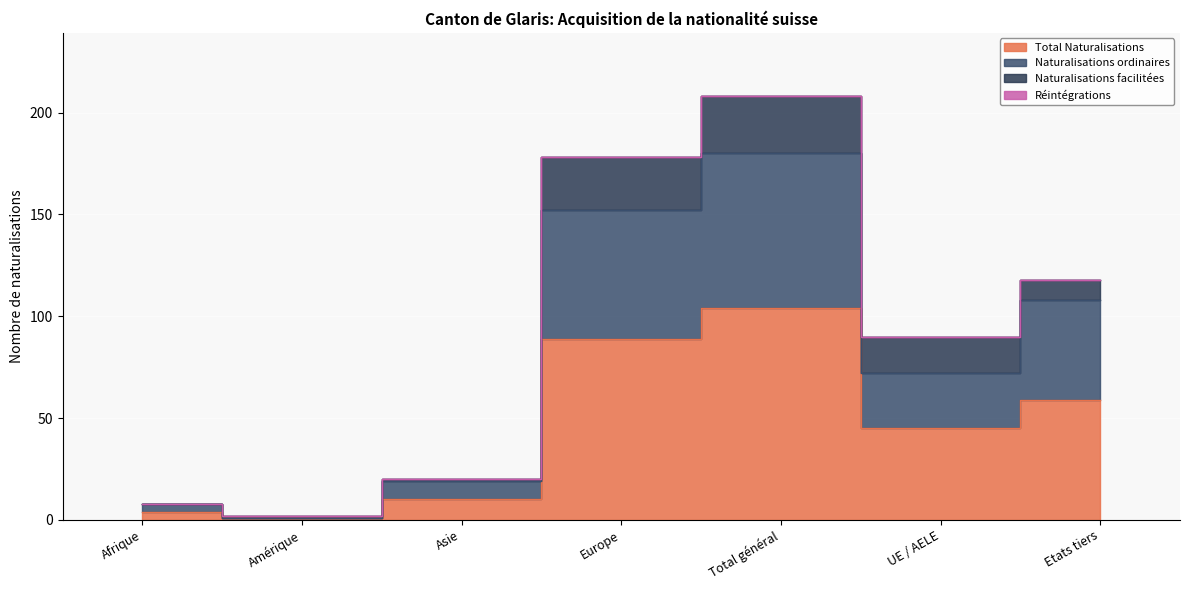

Is it true that Naturalisations ordinaires equals 31 at UE / AELE?

False